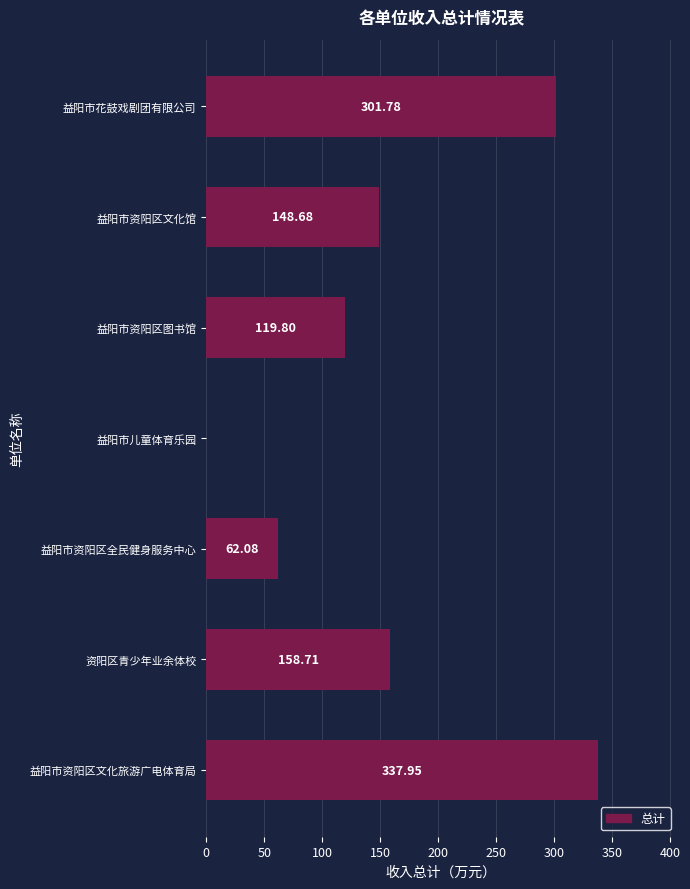

Count the number of values greater than 148.

4